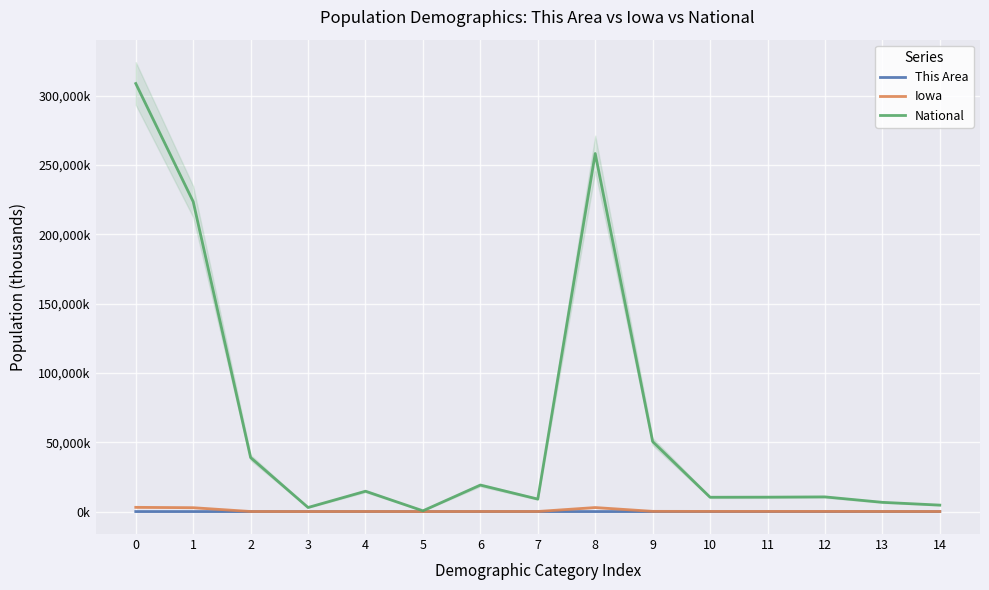

How many categories are shown in the chart?

15